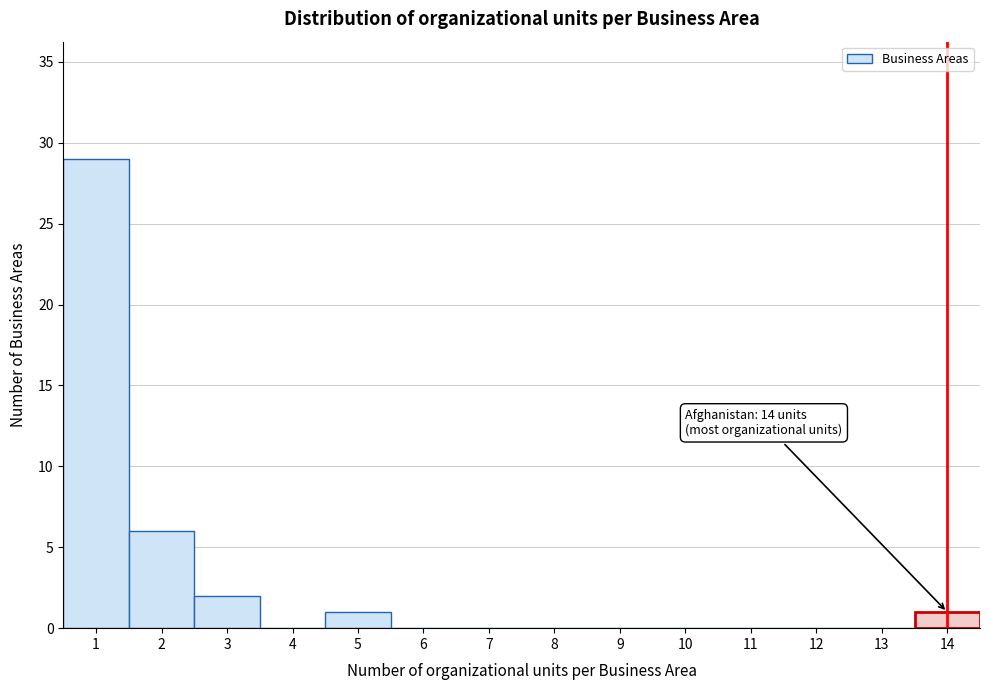

Which range on the x-axis has the tallest bar?

0.5 to 1.5